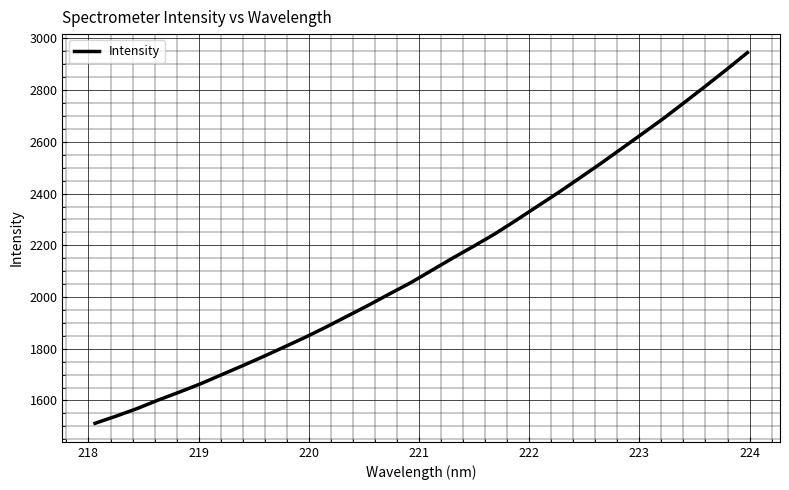

What is the greatest value displayed?

2945.0